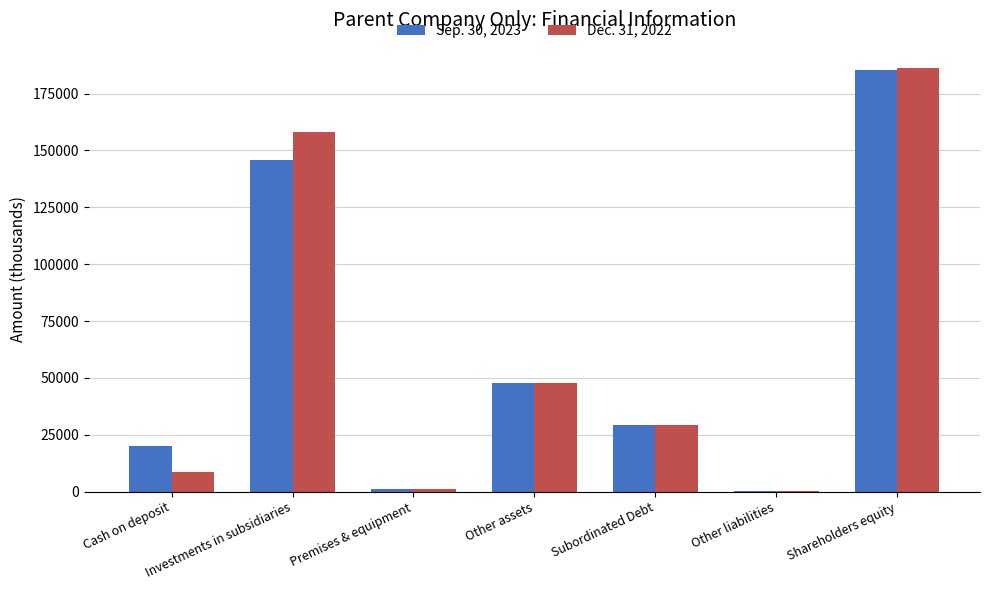

How many series are shown in this chart?

2